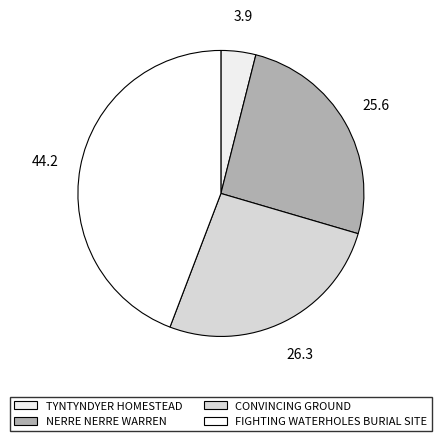

Is there any slice that represents more than half of the pie?

No